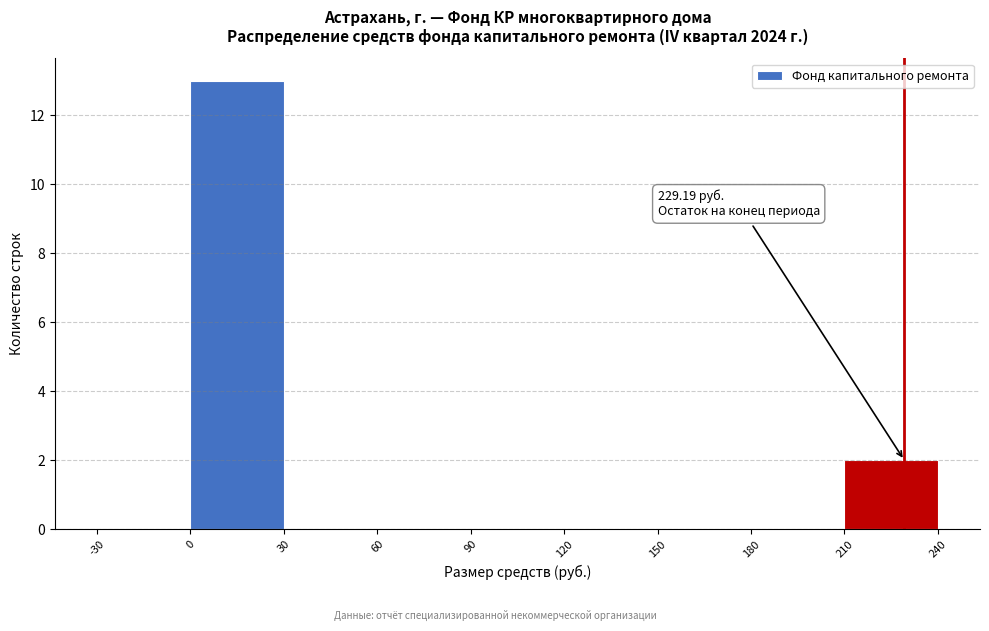

Which range on the x-axis has the tallest bar?

0 to 30